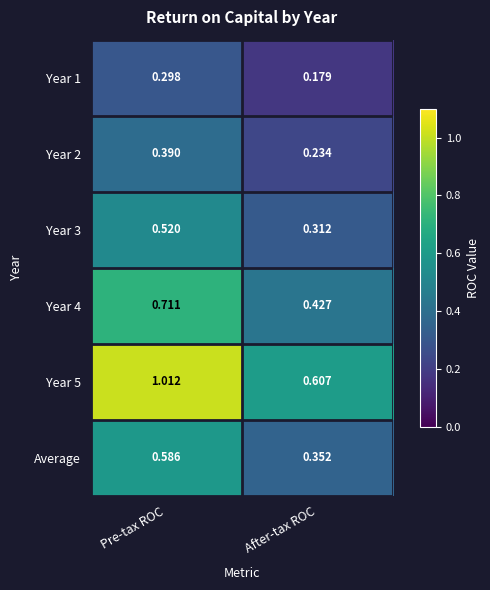

Is the value of Year 2 at Pre-tax ROC greater than the value of Year 1 at Pre-tax ROC?

Yes